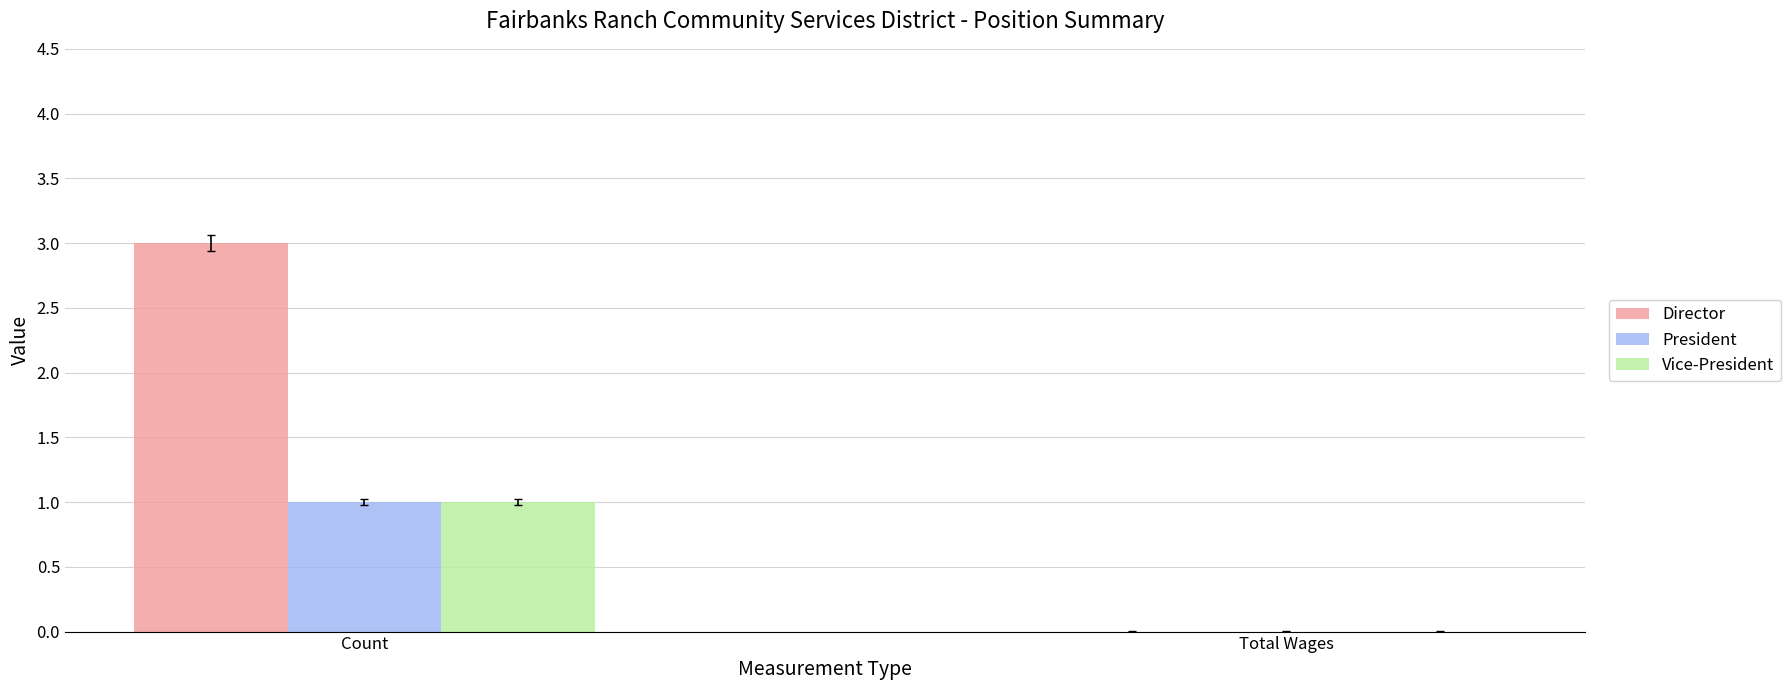

What is the maximum value shown in the chart?

3